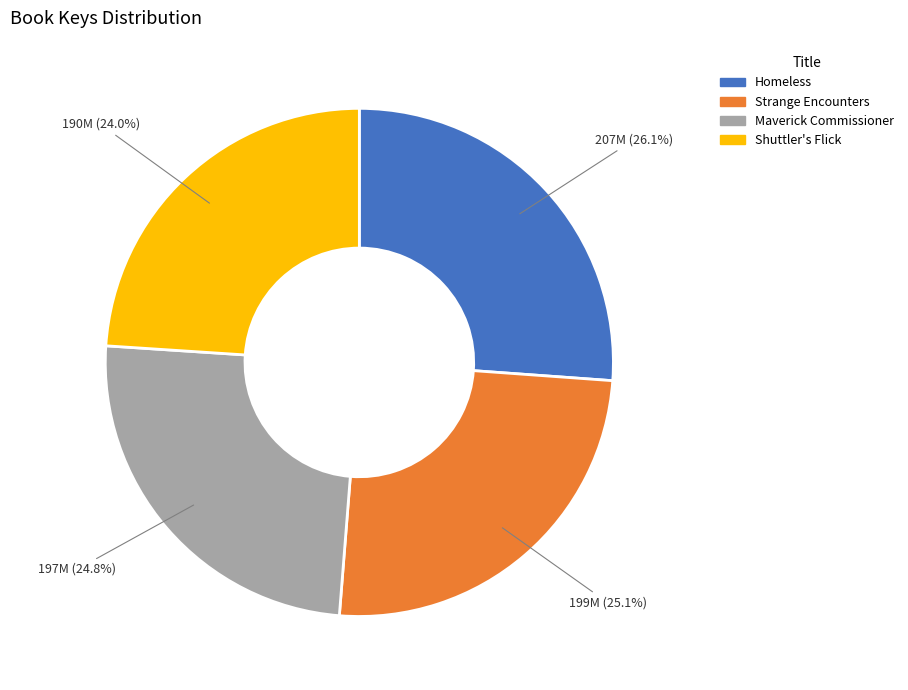

Do Strange Encounters and Shuttler's Flick together represent more than half of the pie?

No